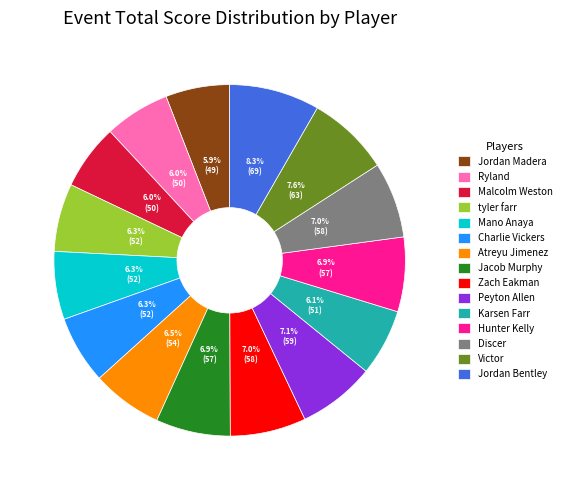

What is the largest slice in the pie chart?

Jordan Bentley